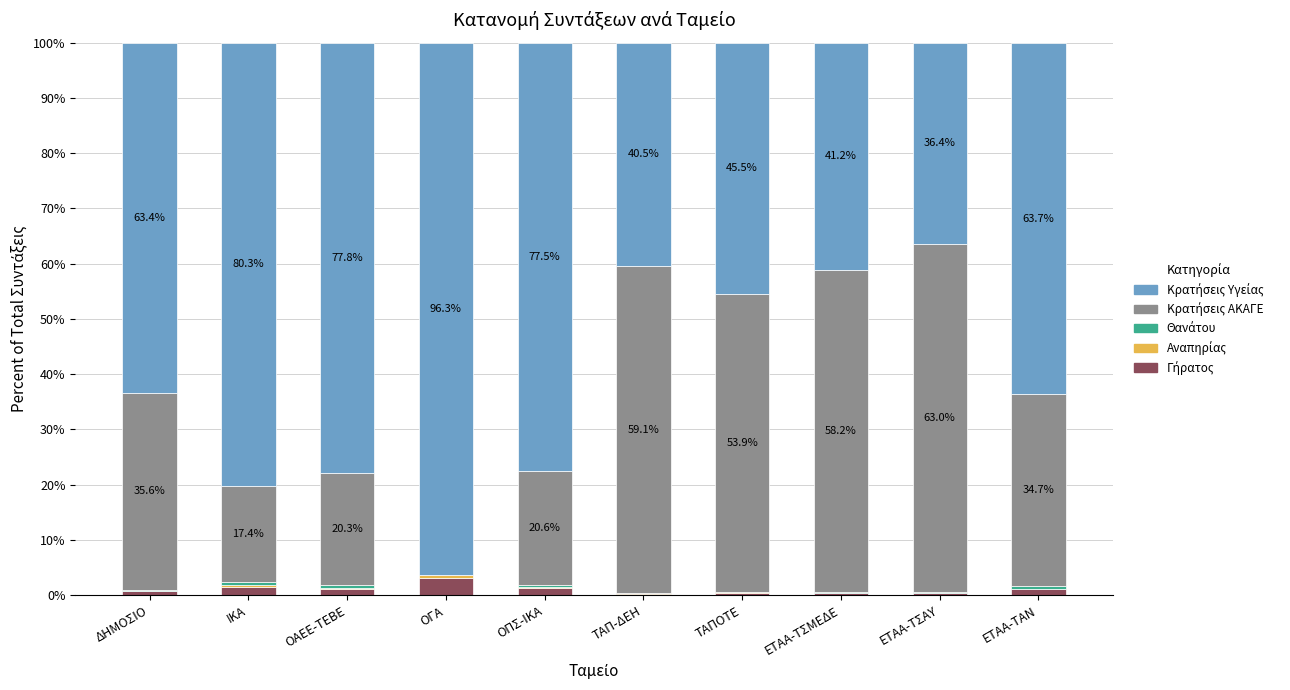

At ΕΤΑΑ-ΤΑΝ, list the series in order from largest to smallest.

Κρατήσεις Υγείας, Κρατήσεις ΑΚΑΓΕ, Γήρατος, Θανάτου, Αναπηρίας